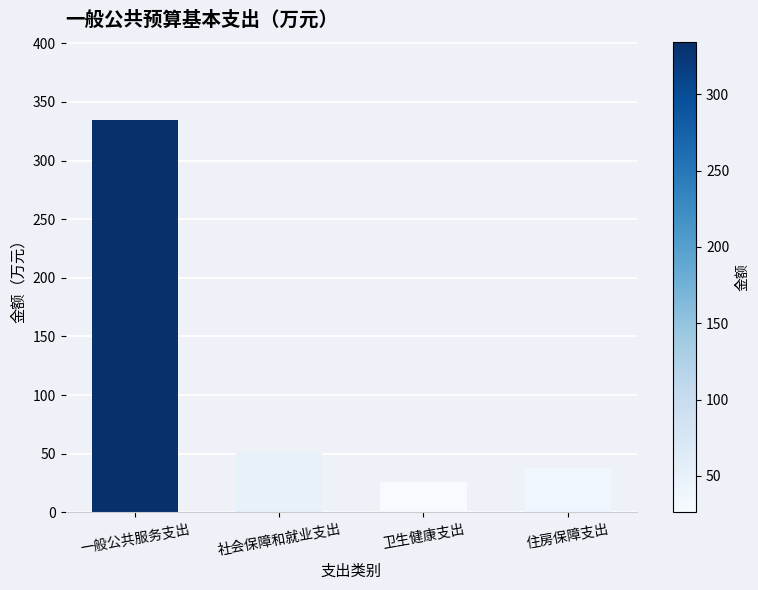

What is the greatest value displayed?

334.4